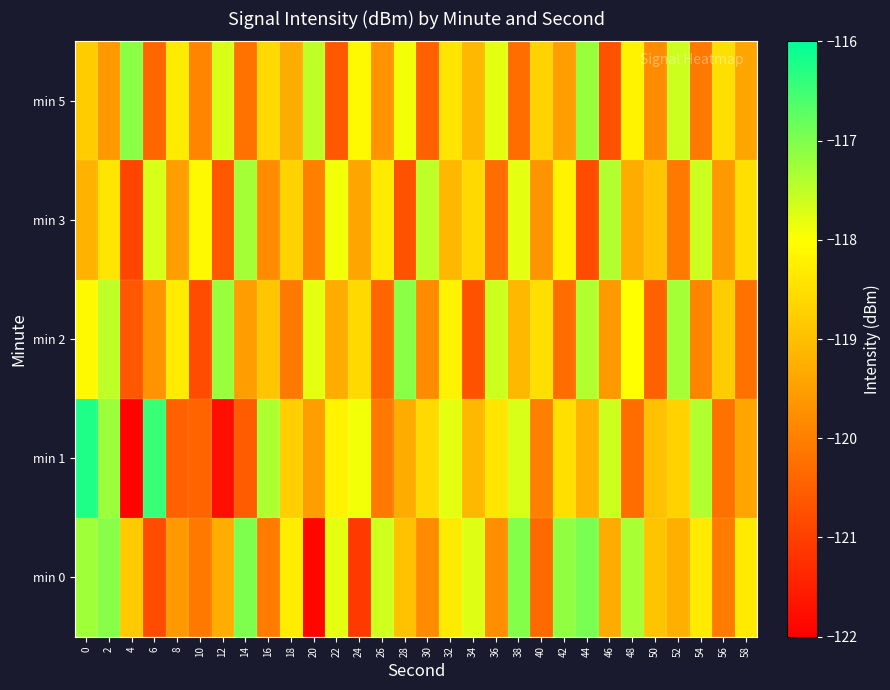

How many data points does each series have?

30